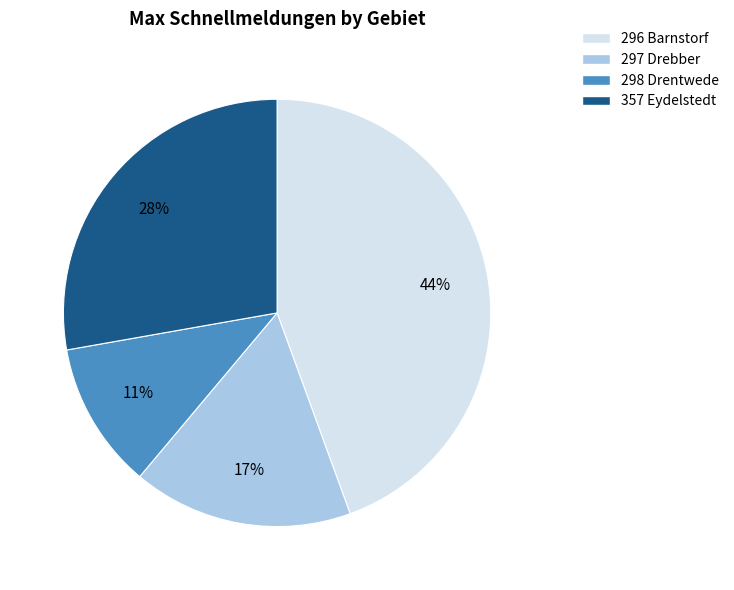

The 357 Eydelstedt slice represents 19% of the pie. True or false?

False